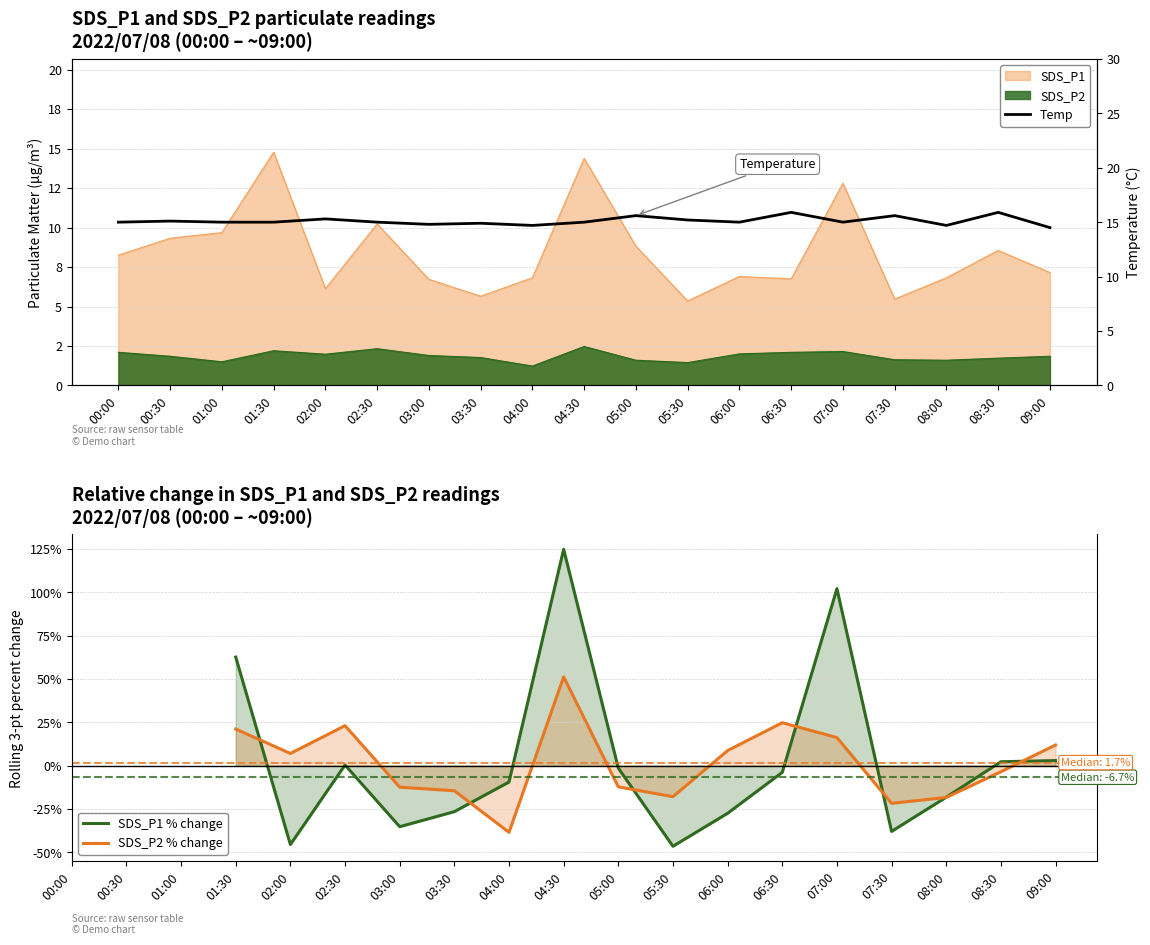

What is the average value of the Temp series?

15.1